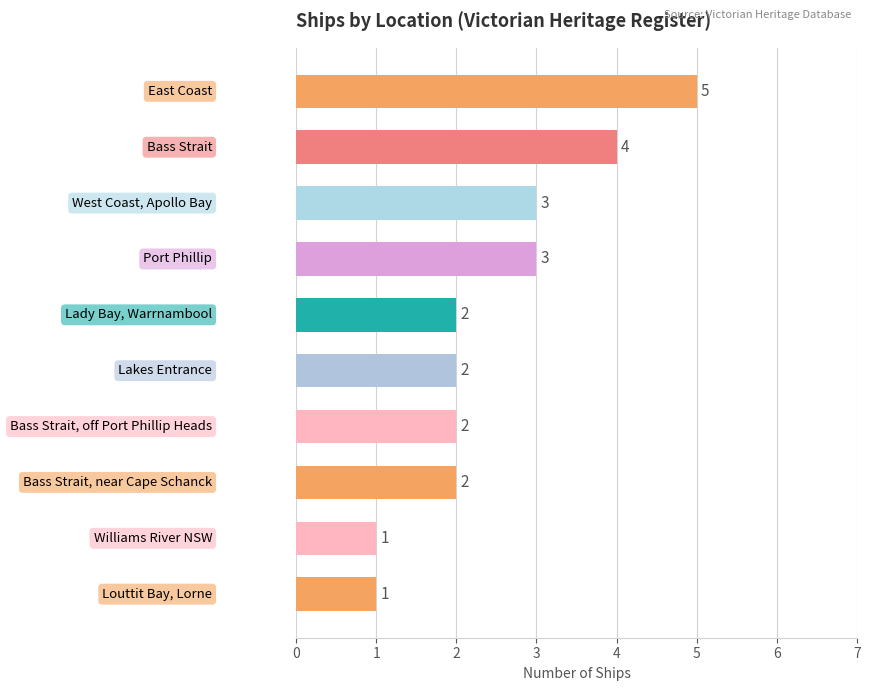

What is the maximum value shown in the chart?

5